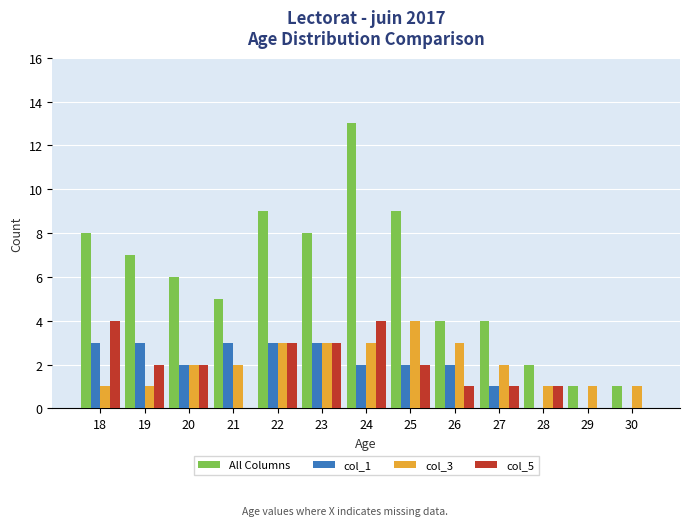

What are all the series names shown in the legend?

All Columns, col_1, col_3, col_5